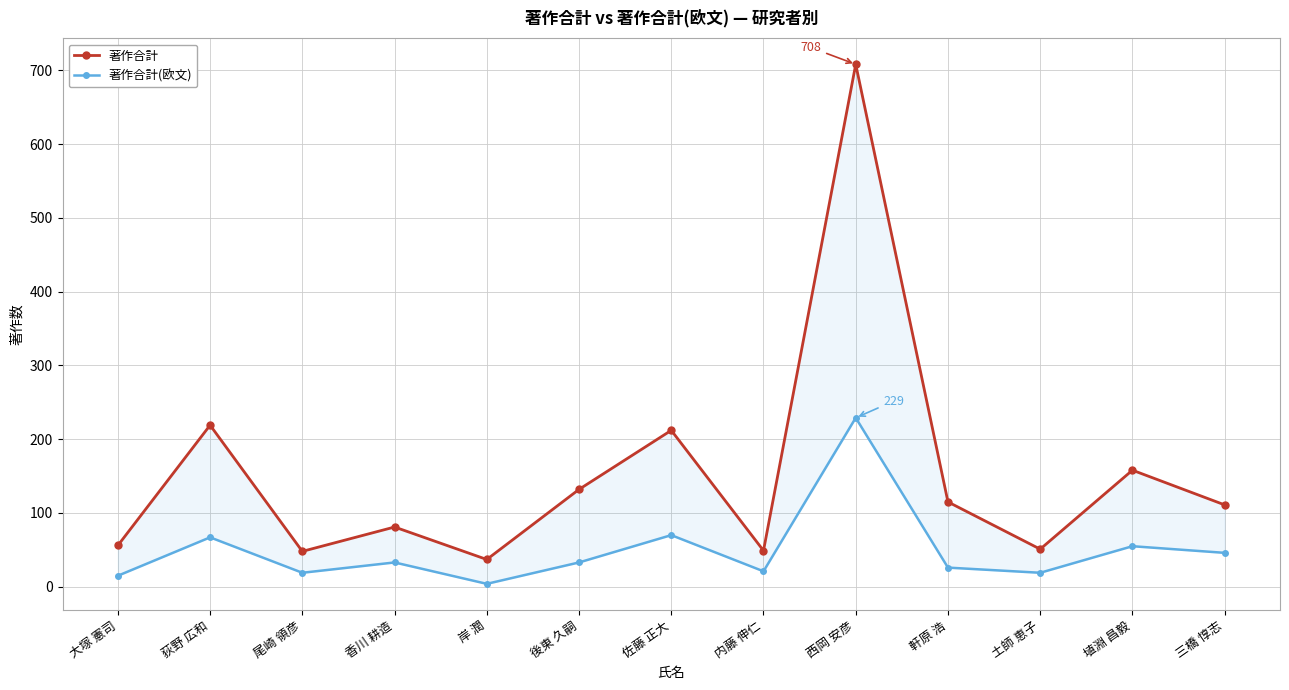

Which label corresponds to the smallest value in the chart?

岸 潤